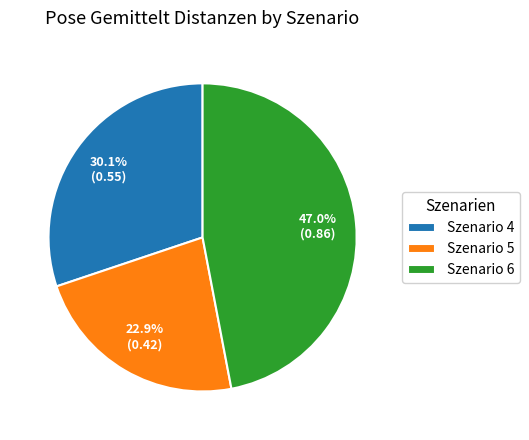

What is the total percentage of Szenario 4 and Szenario 6?

77.1%